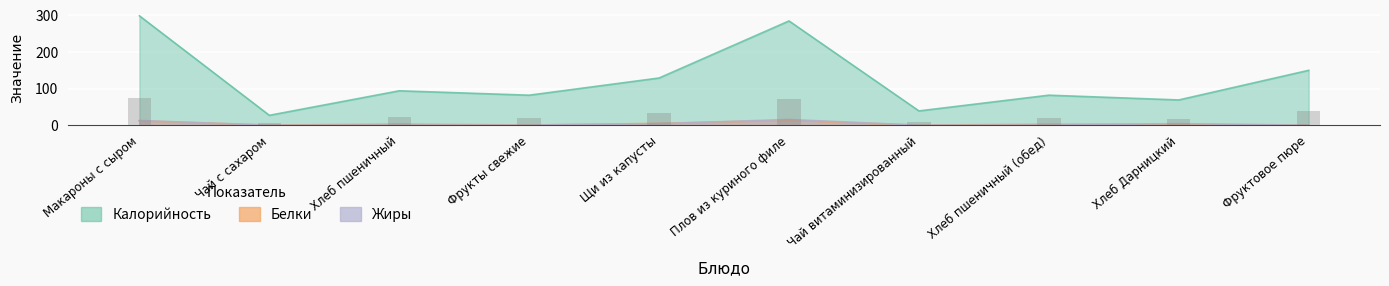

How many data points does each series have?

10